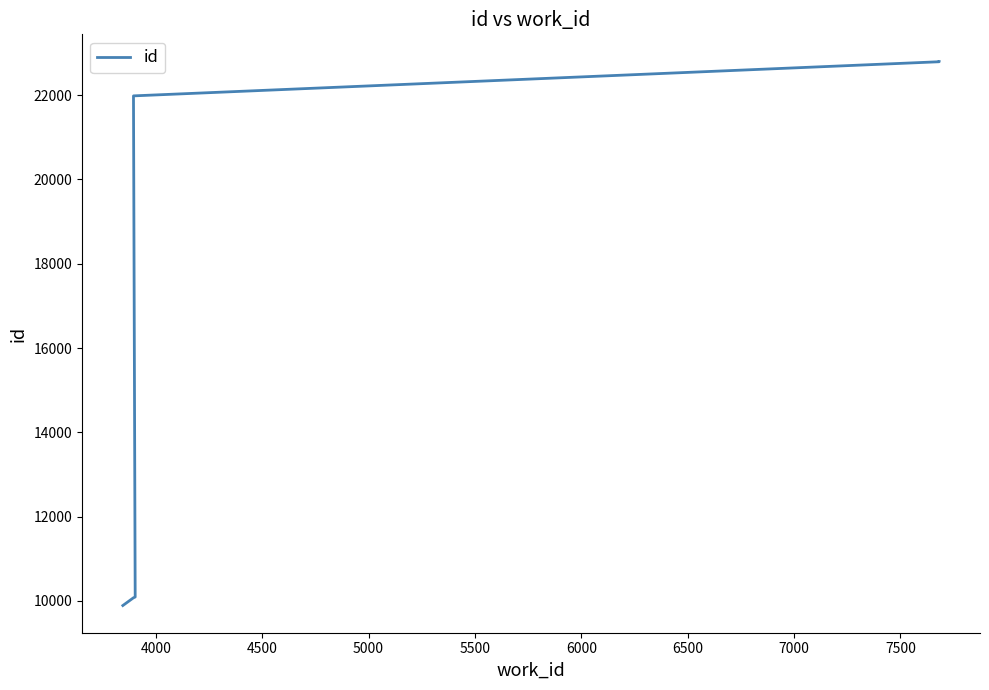

What is the smallest value displayed?

9889